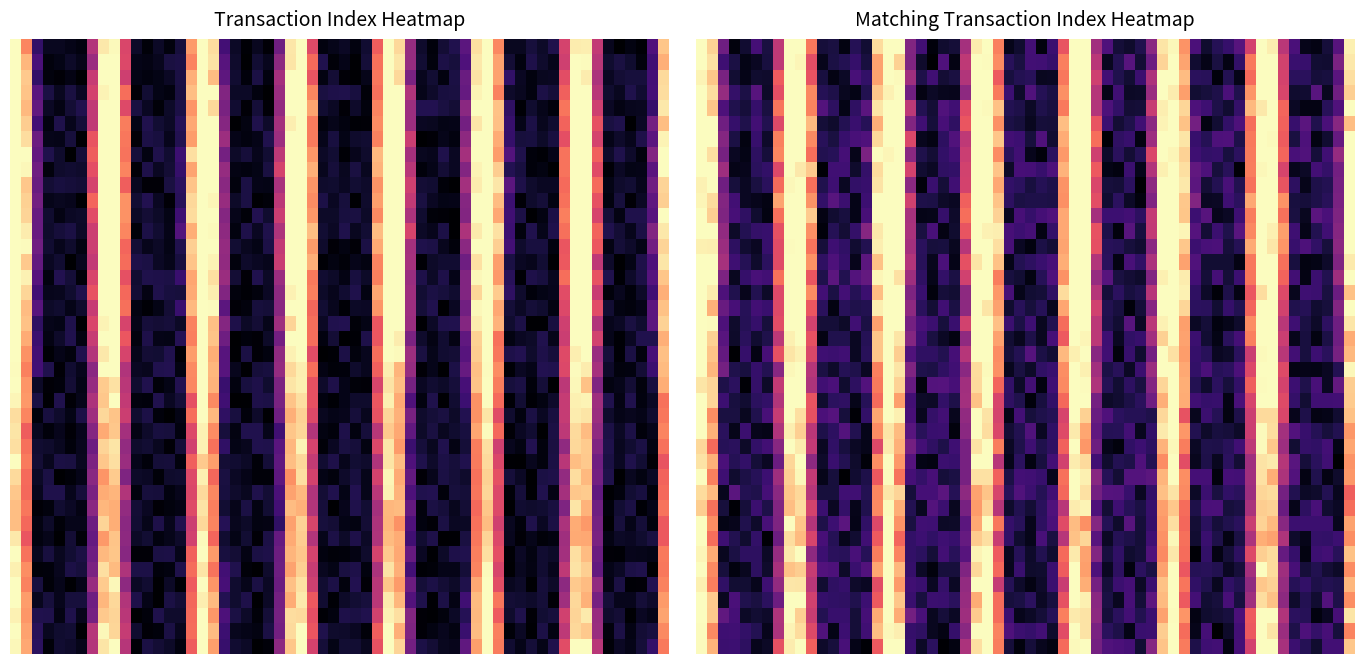

How many values in the b2a1b59ecc528ee71fec68311e3785ccd03edcb series are below 2?

1